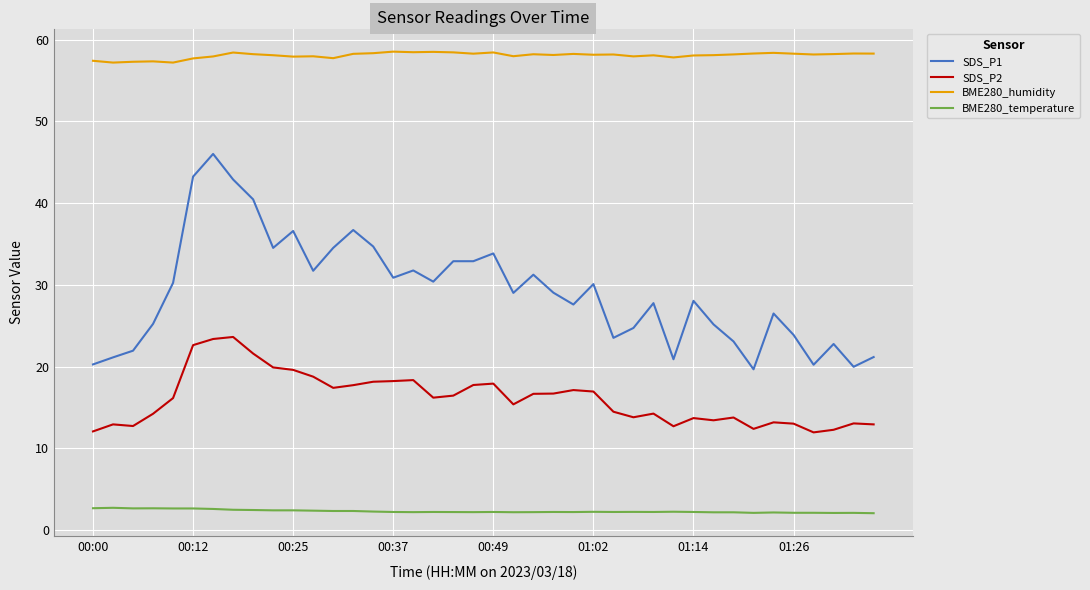

At how many categories does at least one series exceed 13?

40